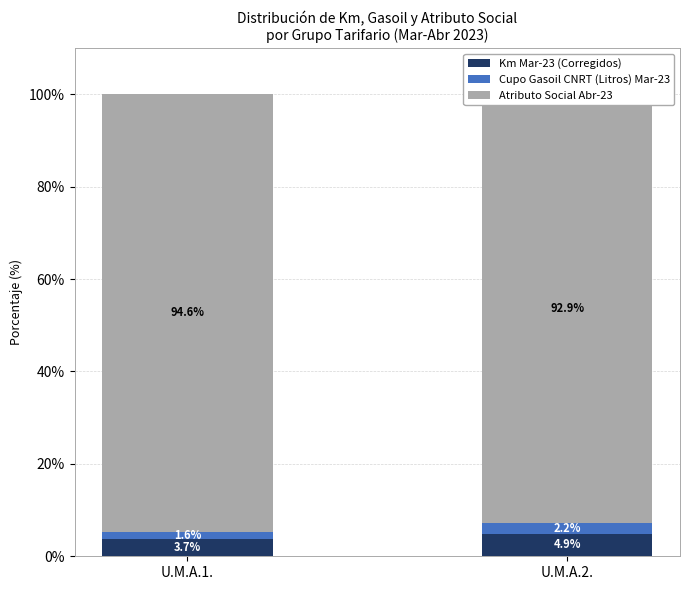

What position from the left is U.M.A.1.?

1